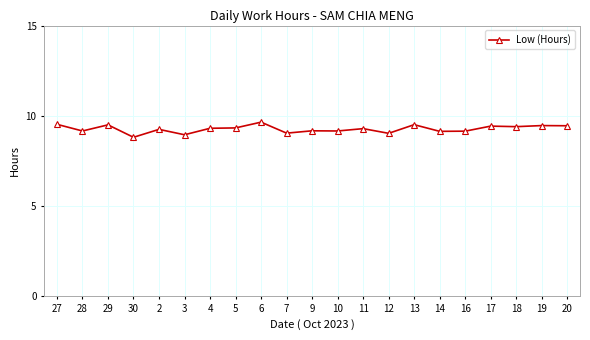

True or false: the data has more than 2 interior local peaks.

True